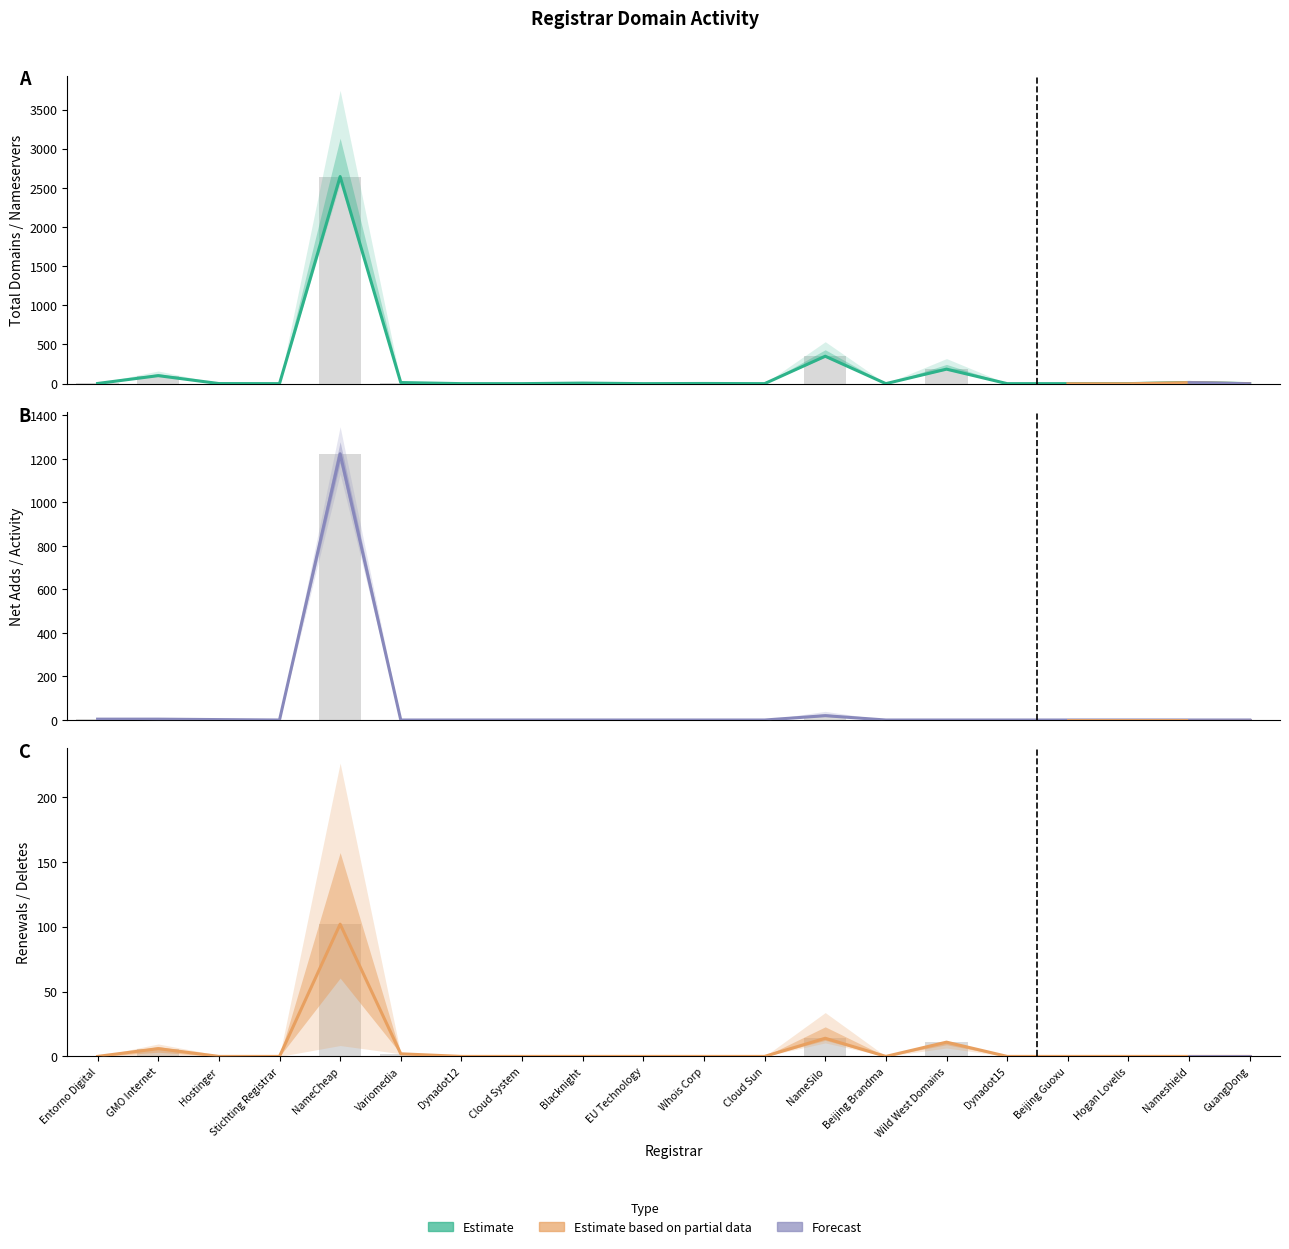

Reading left to right, what are all the values shown in this chart?

total-domains: 2	102	1	0	2644	14	0	0	7	0	2	0	350	0	185	0	0	0	15	0
net-adds-1-yr: 4	4	2	0	1223	0	0	0	0	0	0	0	20	0	0	0	0	0	0	0
net-renews-1-yr: 0	6	0	0	102	2	0	0	0	0	0	0	14	0	11	0	0	0	0	0